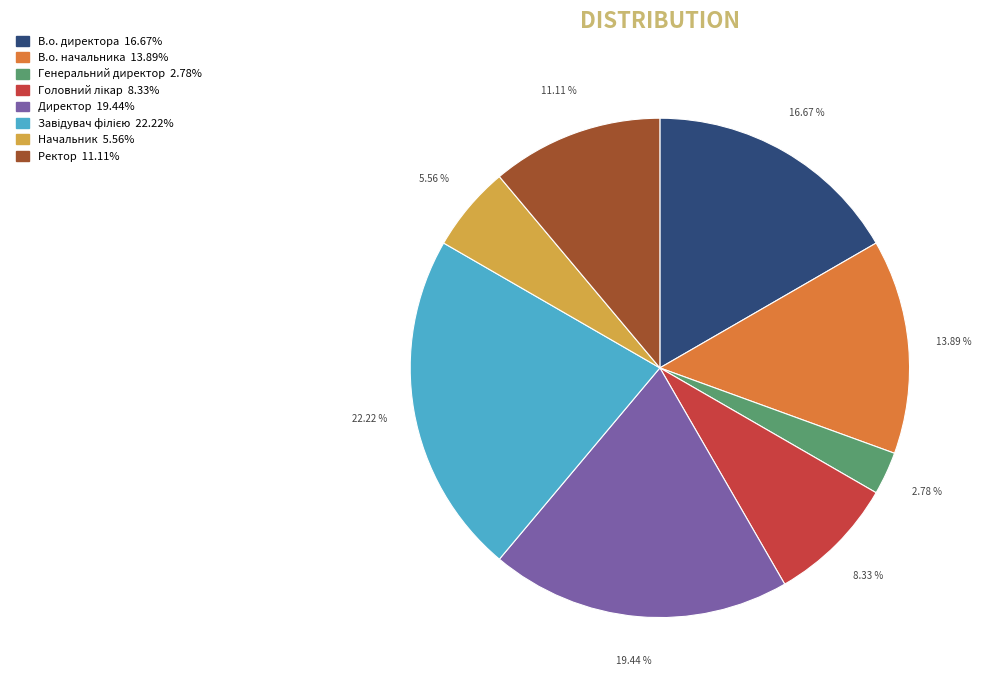

The Генеральний директор slice represents 3% of the pie. True or false?

True